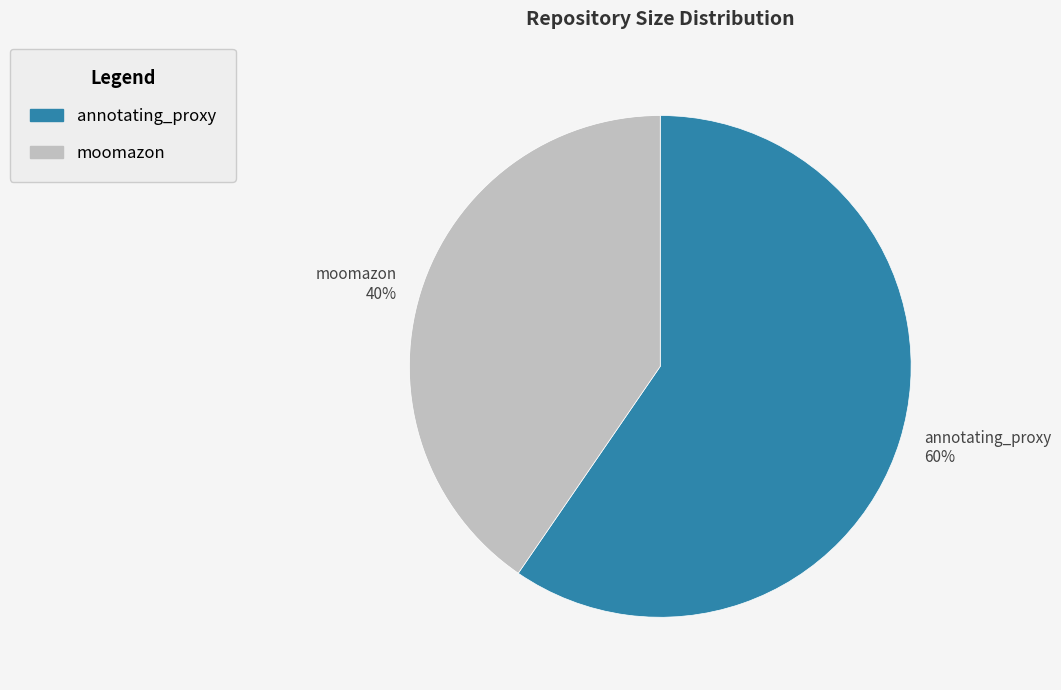

Is it true that moomazon 40% is 40% of the pie?

True